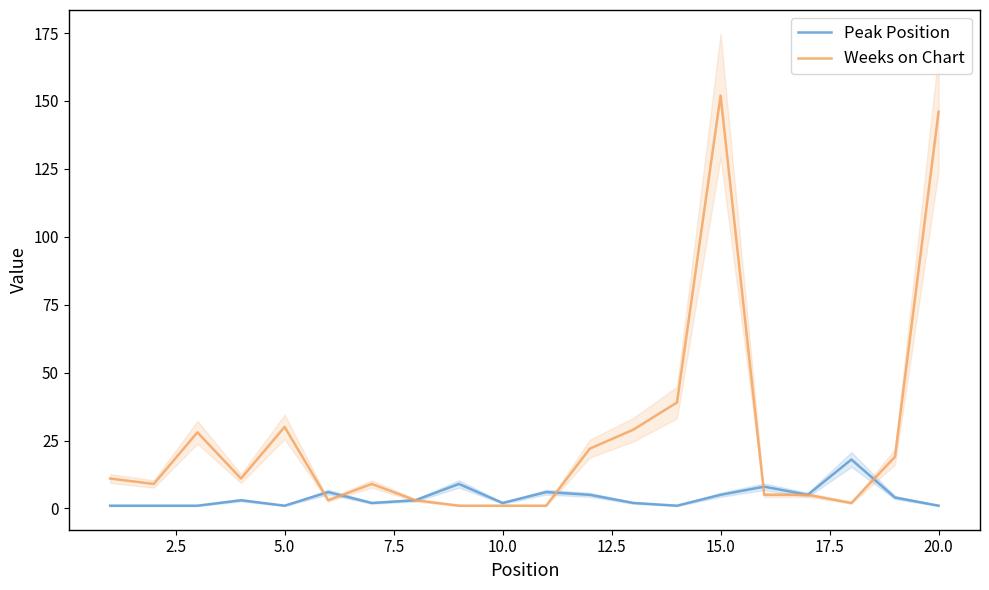

At which label does Weeks on Chart reach its peak?

15.0